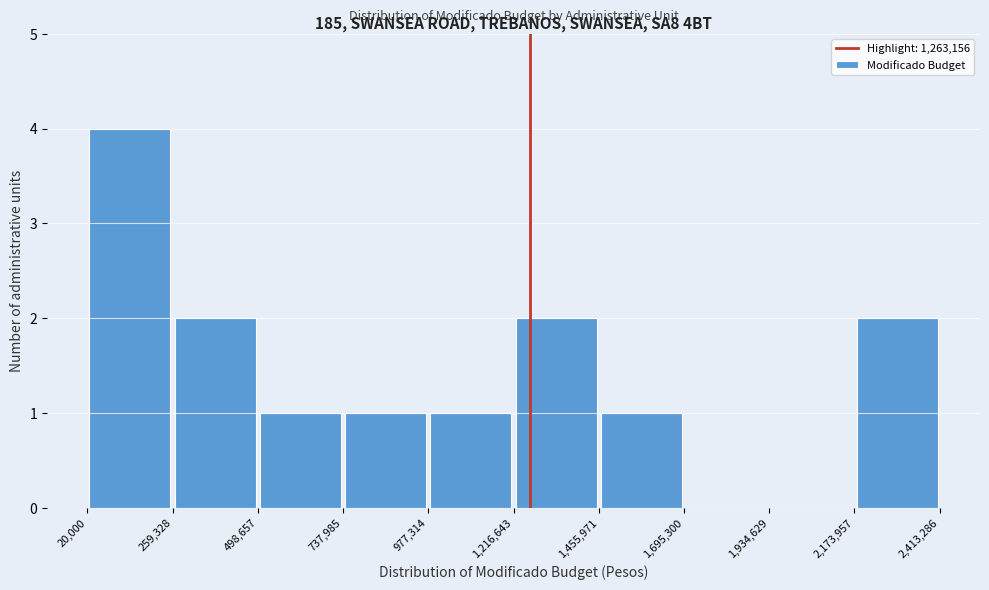

Which range on the x-axis has the tallest bar?

20,000 to 259,328